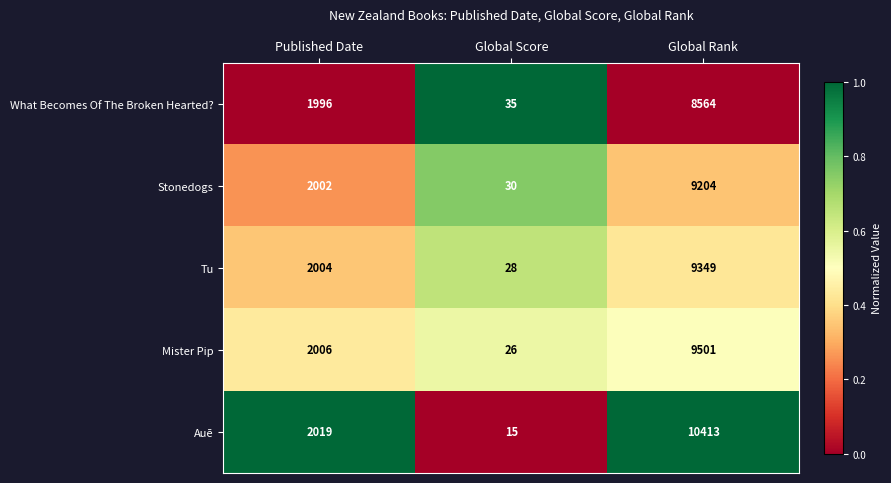

Which series has the largest range (max minus min)?

Auē